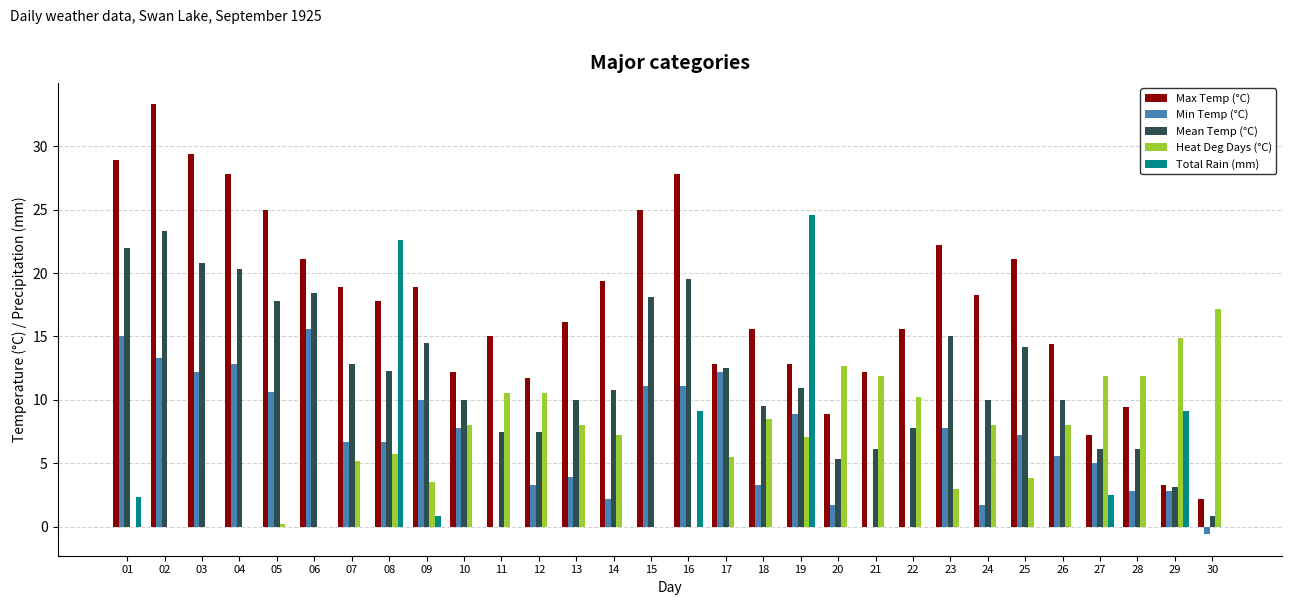

What is the spread (max minus min) of values at 05?

25.0